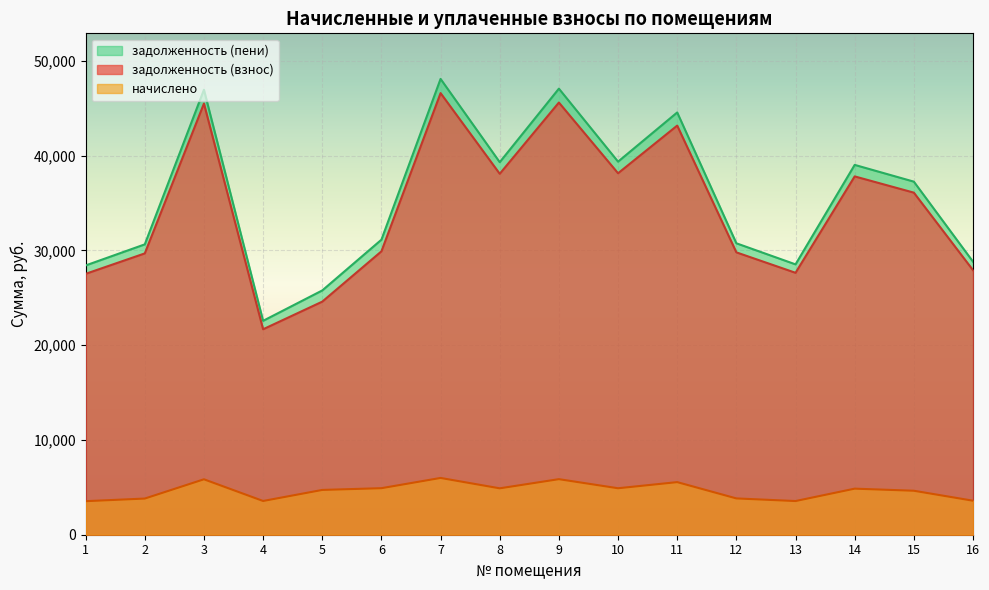

How many data points in задолженность (пени) are less than 37244?

8